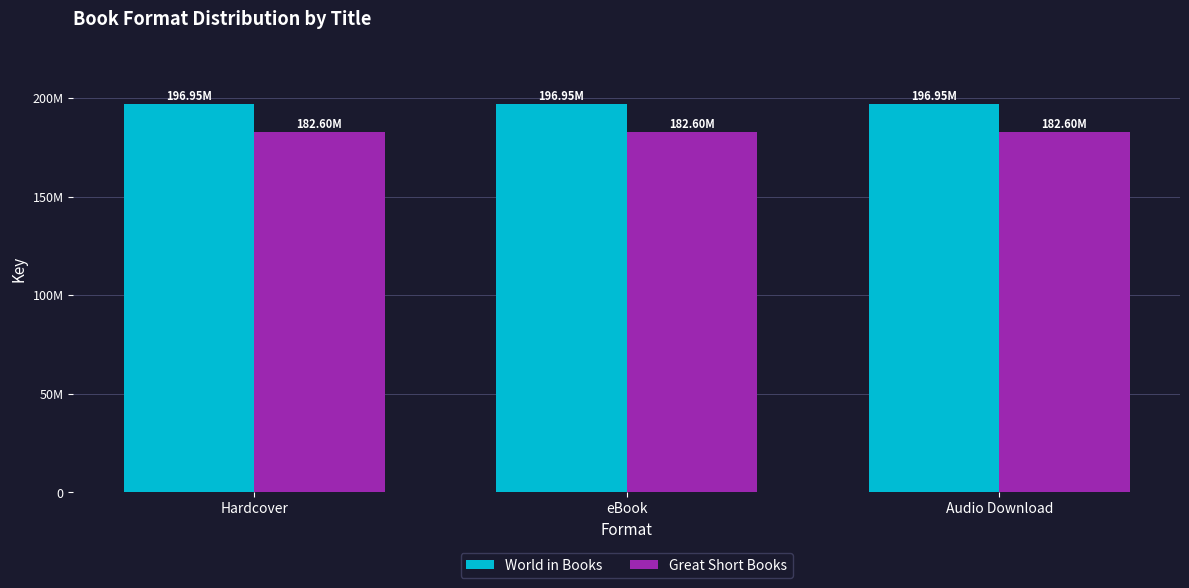

At which label is Great Short Books closest to 182595197?

Hardcover